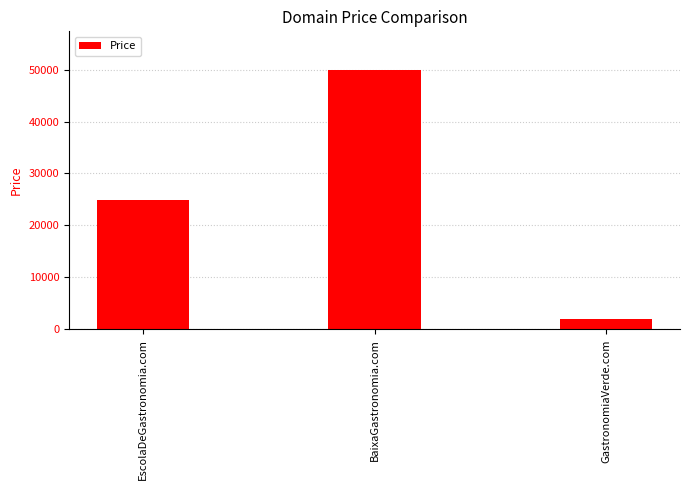

What is the value of the 3rd bar from the left?

1888